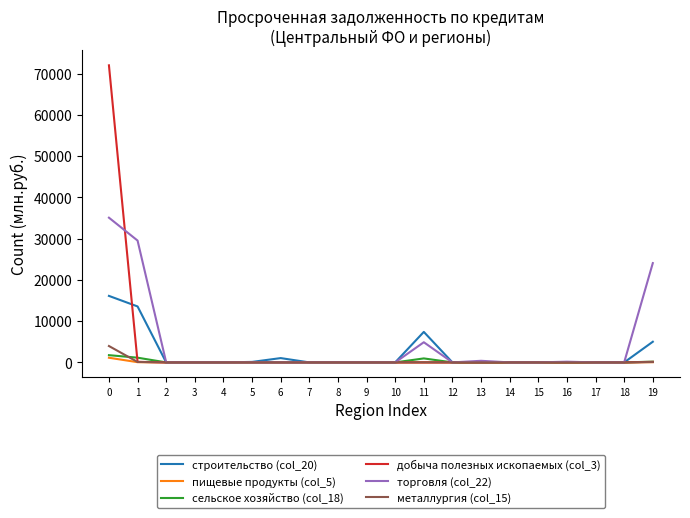

Which series has the largest total across all categories?

торговля (col_22)